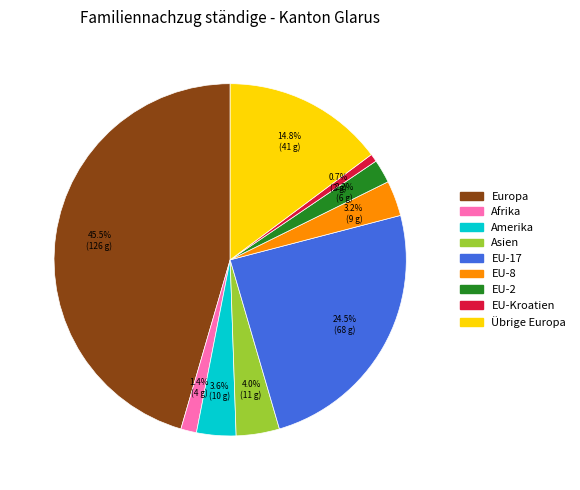

How many slices are in this pie chart?

9